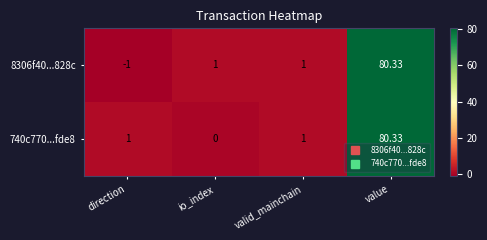

At which category is the sum across all series the highest?

value